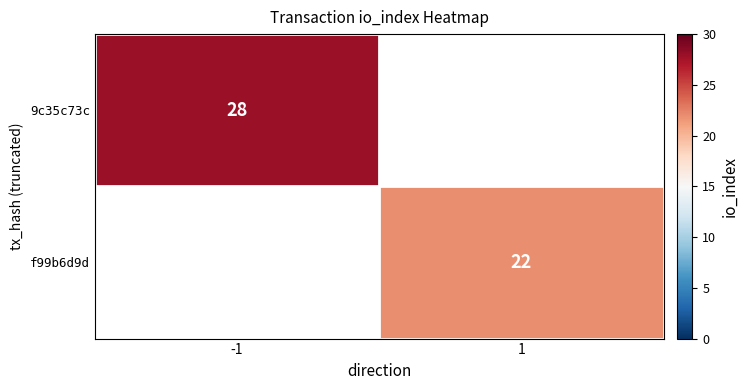

Which category has the lowest value across all series?

1